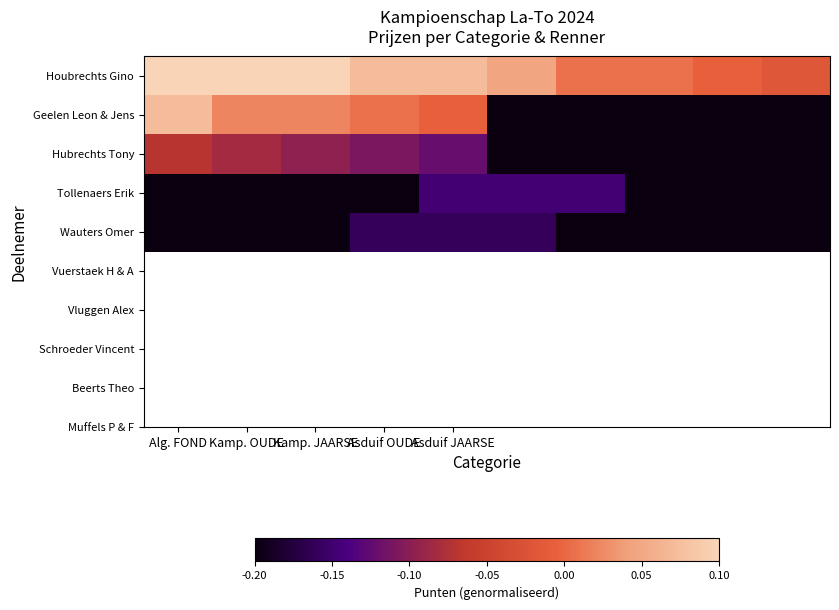

At which category does the chart reach its minimum across all series?

5